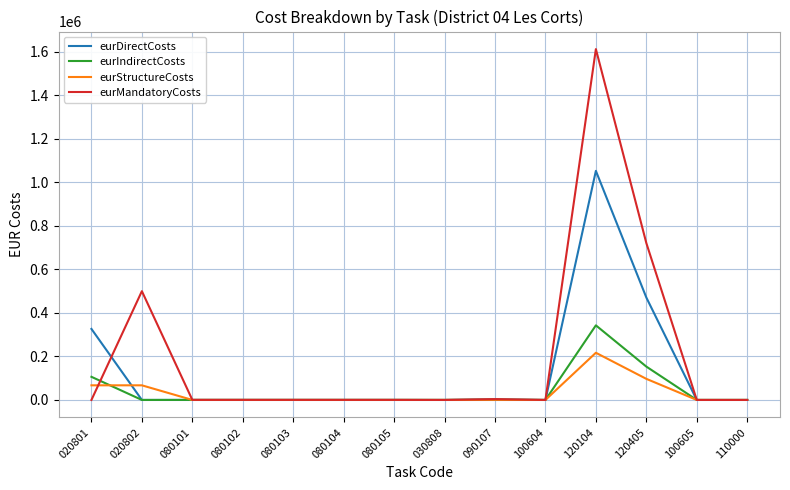

Where is eurMandatoryCosts nearest to the value 806108?

120405